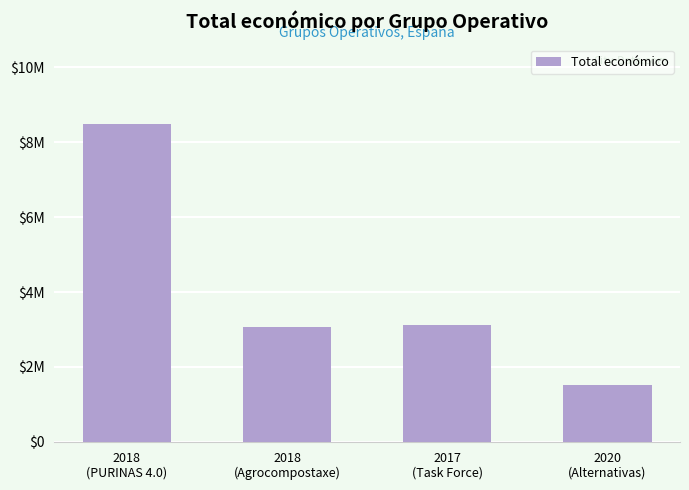

List the labels in order of value, smallest first.

2020
(Alternativas), 2018
(Agrocompostaxe), 2017
(Task Force), 2018
(PURINAS 4.0)